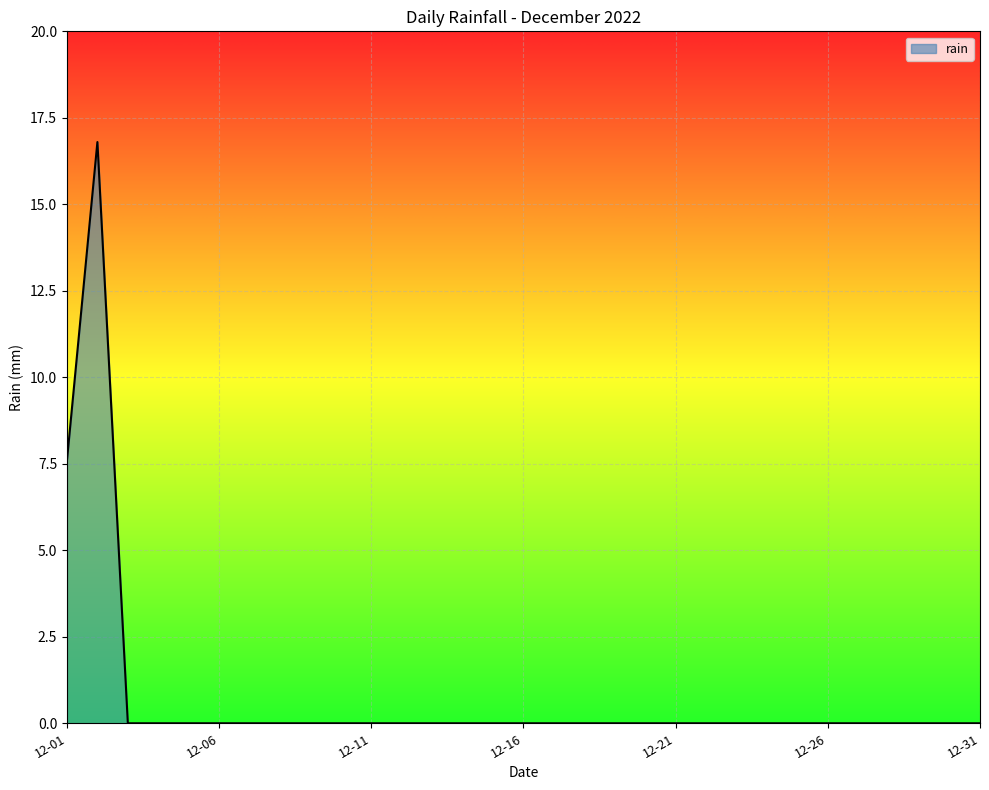

What is the greatest value displayed?

16.8